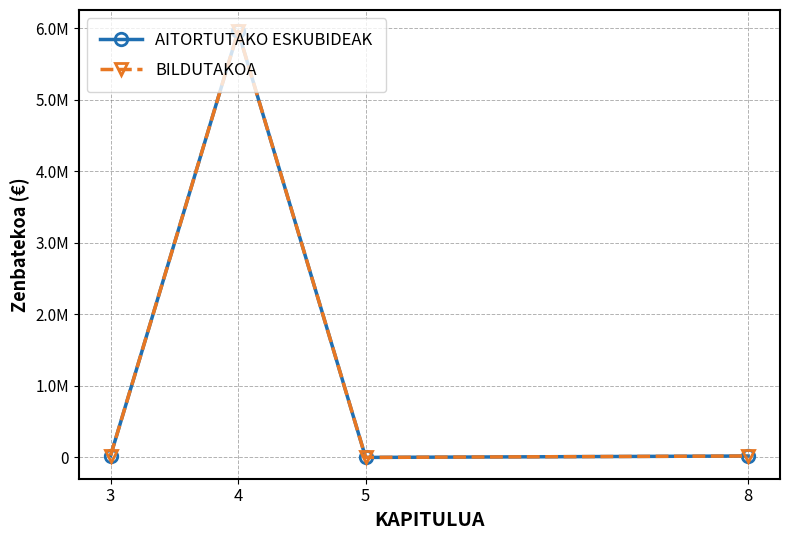

Is it true that AITORTUTAKO ESKUBIDEAK equals 8955 at 8?

False